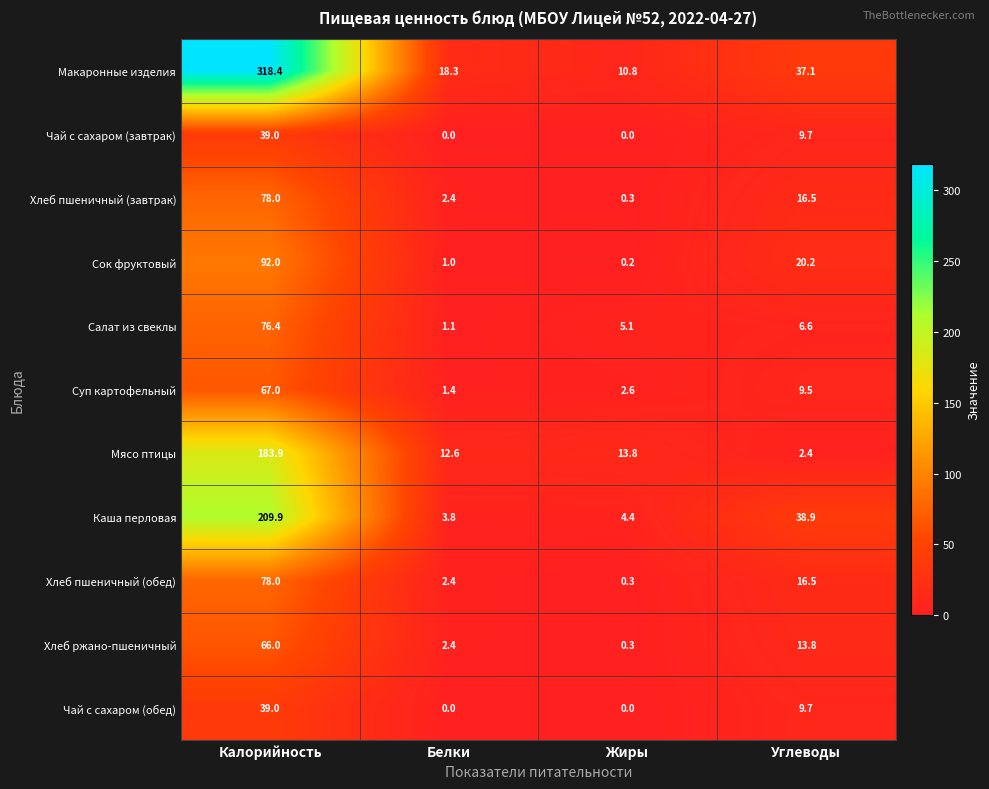

Count the number of data series in this chart.

11